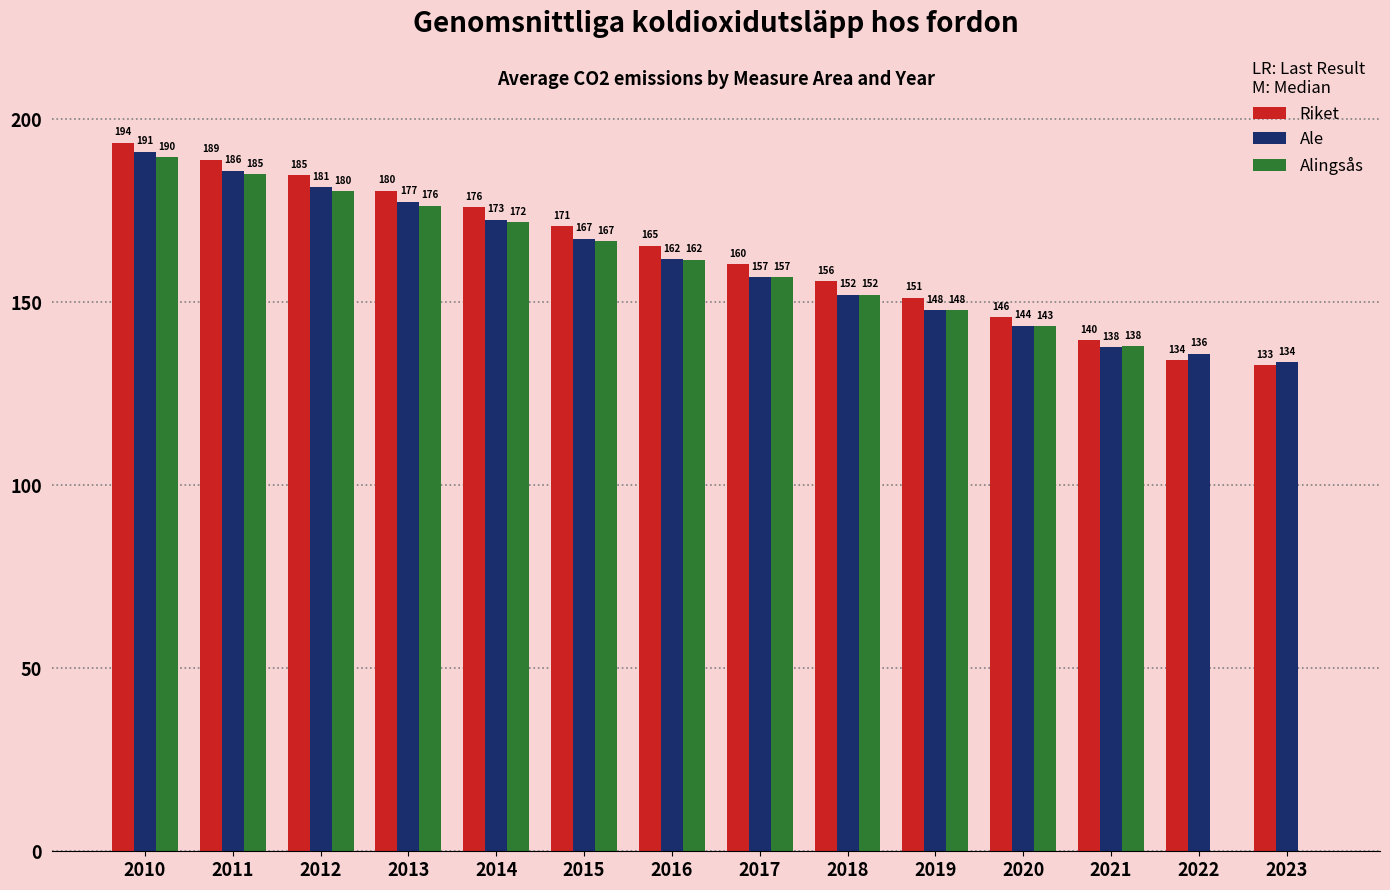

What is the total value across all series at 2020?

432.8